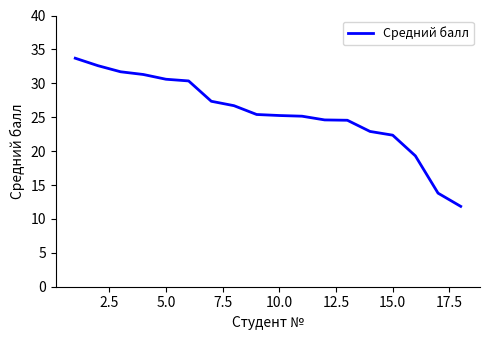

Does the chart have visible grid lines?

No